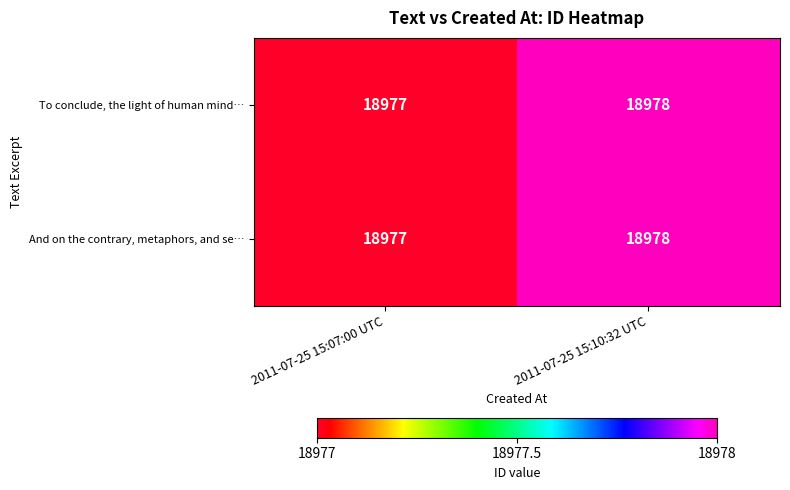

What is the average value of the To conclude, the light of human mind… series?

18978